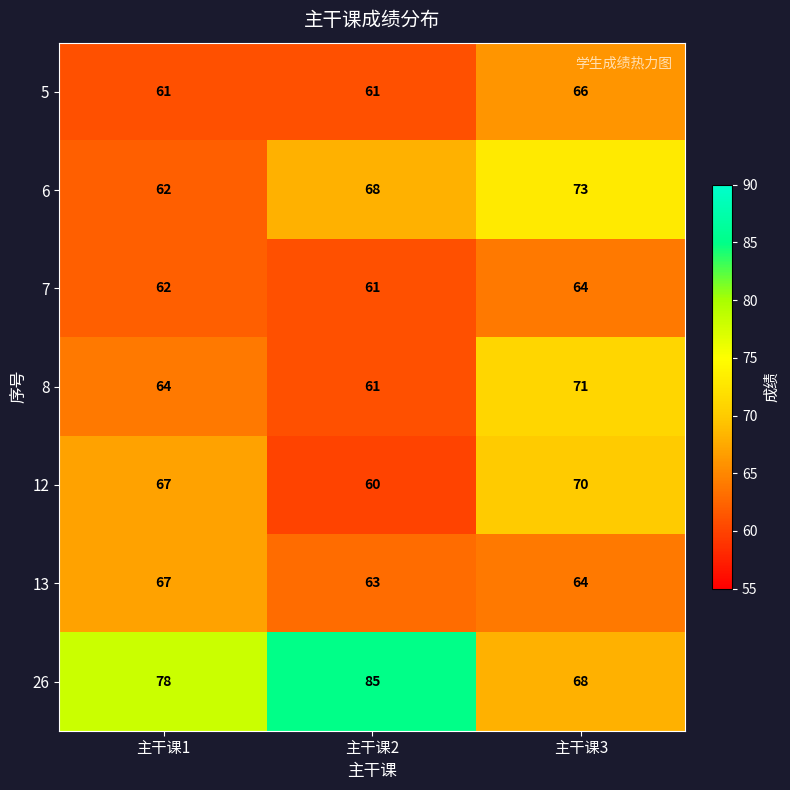

What is the difference between the highest and lowest values at 主干课1?

17